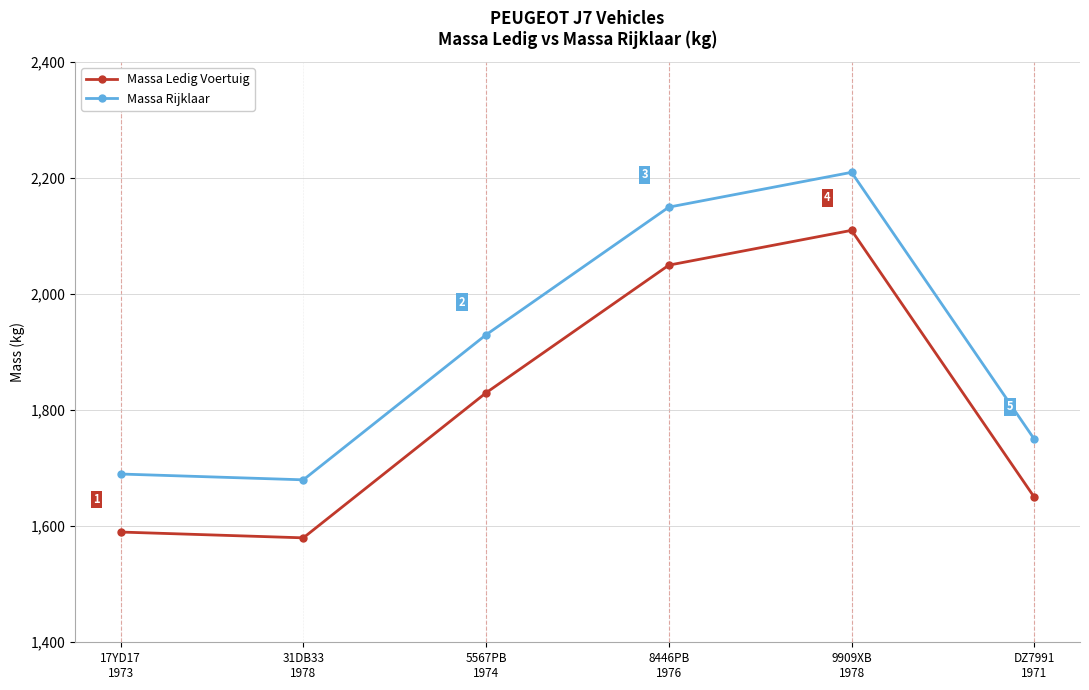

Is the value of Massa Ledig Voertuig at 31DB33
1978 greater than the value of Massa Rijklaar at DZ7991
1971?

No